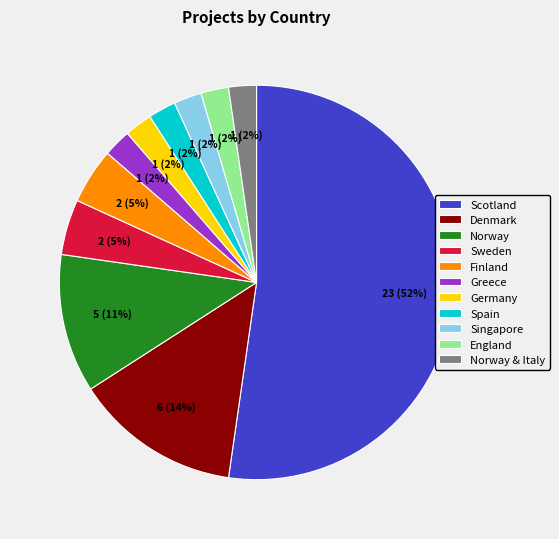

To the nearest percent, what percentage of the pie is Spain?

2%